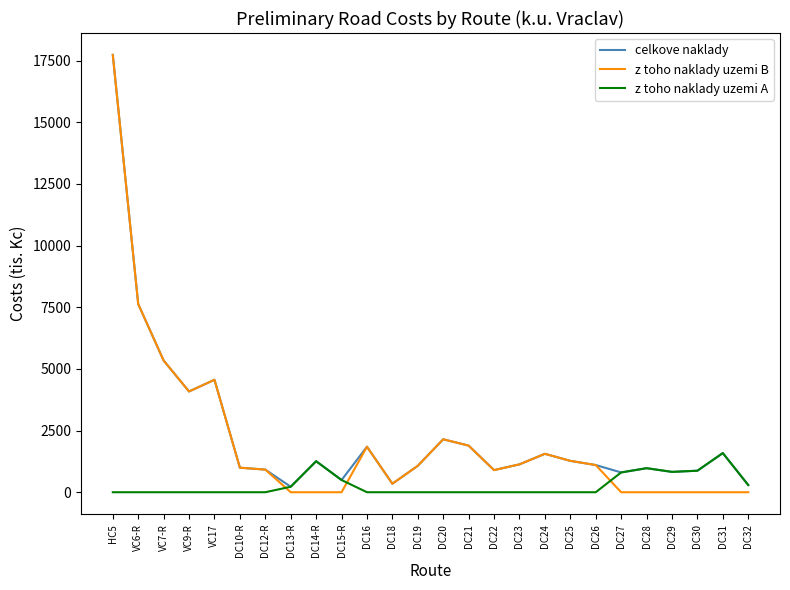

How many lines are shown in the chart?

3